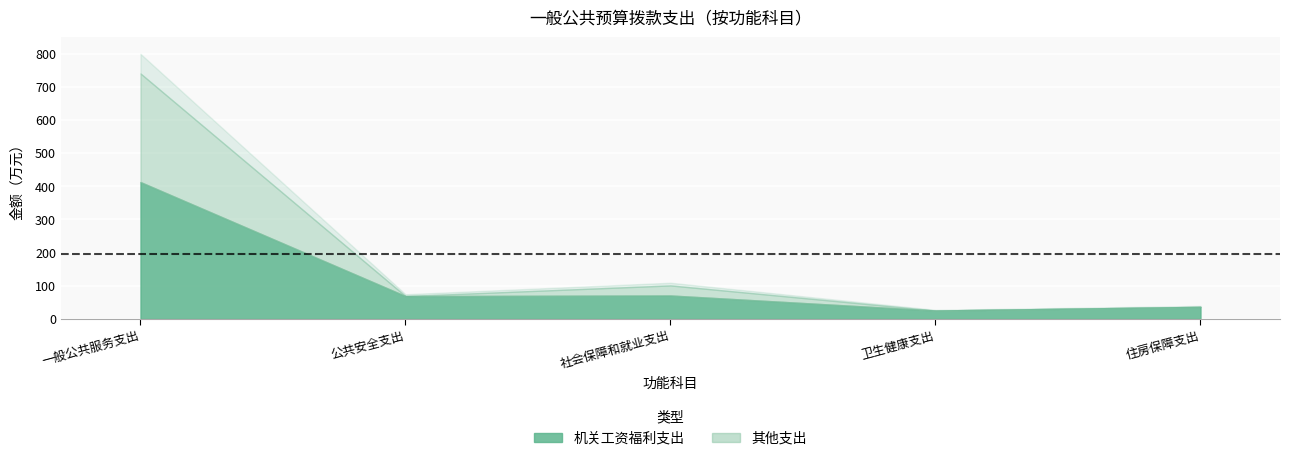

Reading right to left, extract all data points from this chart.

总计: 住房保障支出=36.4	卫生健康支出=25.5	社会保障和就业支出=101.1	公共安全支出=69.0	一般公共服务支出=740.5
机关工资福利支出: 住房保障支出=36.4	卫生健康支出=25.5	社会保障和就业支出=70.8	公共安全支出=69.0	一般公共服务支出=413.0